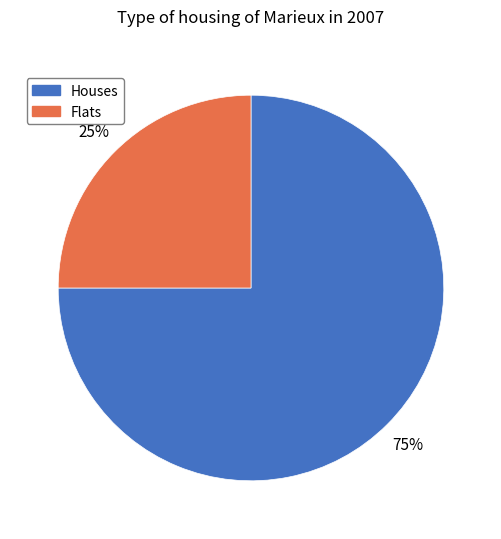

Is there any slice that represents more than half of the pie?

Yes